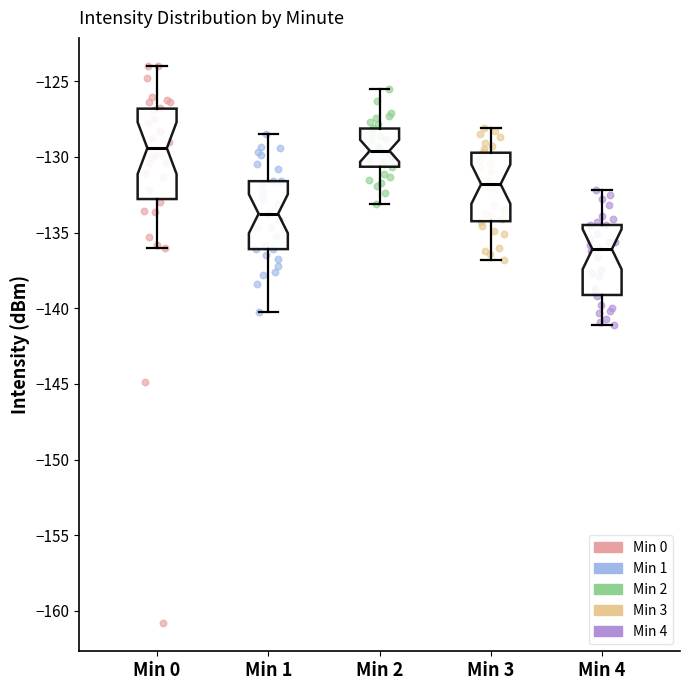

Which box is the tallest, from its lower edge to its upper edge?

Min 0